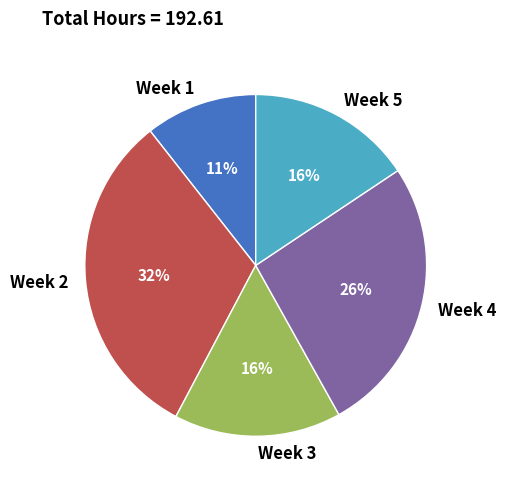

Between Week 1 and Week 5, which is larger?

Week 5